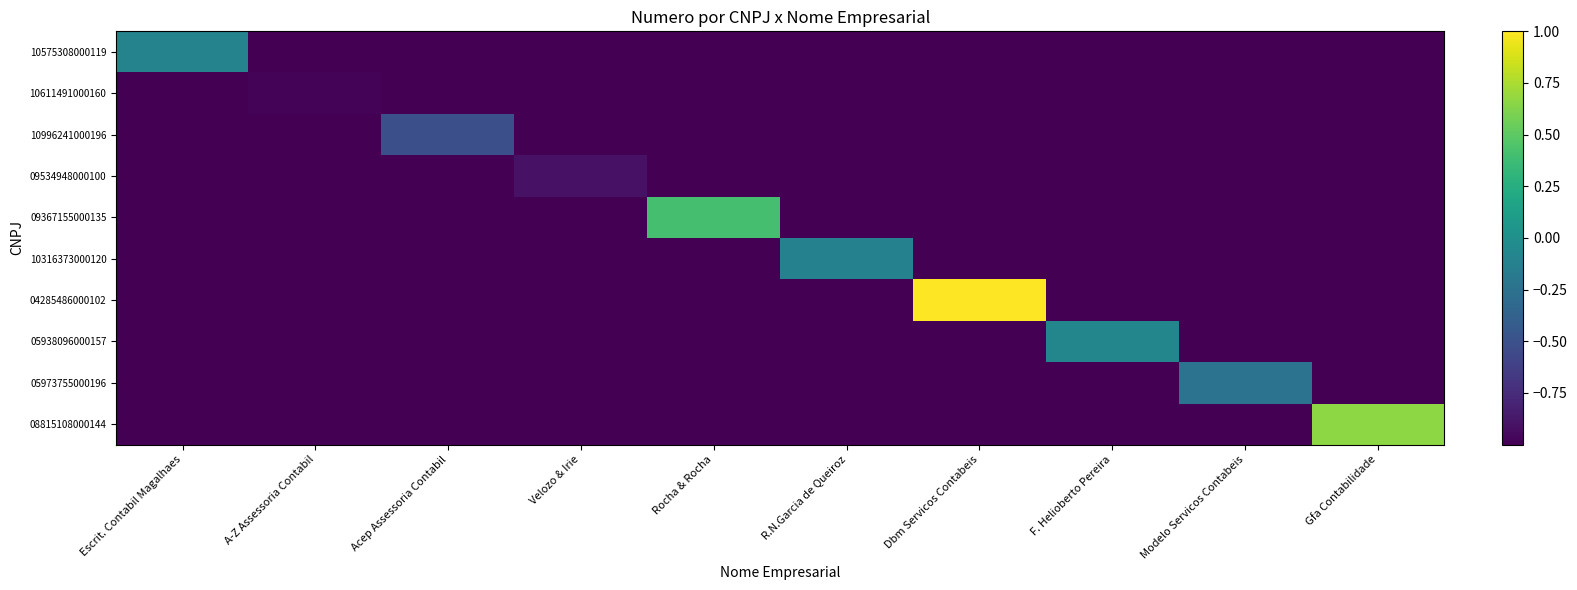

Reading left to right, list all the values displayed in this chart.

10575308000119: Escrit. Contabil Magalhaes=-0.1	A-Z Assessoria Contabil=-1.0	Acep Assessoria Contabil=-1.0	Velozo & Irie=-1.0	Rocha & Rocha=-1.0	R.N.Garcia de Queiroz=-1.0	Dbm Servicos Contabeis=-1.0	F. Helioberto Pereira=-1.0	Modelo Servicos Contabeis=-1.0	Gfa Contabilidade=-1.0
10611491000160: Escrit. Contabil Magalhaes=-1.0	A-Z Assessoria Contabil=-1.0	Acep Assessoria Contabil=-1.0	Velozo & Irie=-1.0	Rocha & Rocha=-1.0	R.N.Garcia de Queiroz=-1.0	Dbm Servicos Contabeis=-1.0	F. Helioberto Pereira=-1.0	Modelo Servicos Contabeis=-1.0	Gfa Contabilidade=-1.0
10996241000196: Escrit. Contabil Magalhaes=-1.0	A-Z Assessoria Contabil=-1.0	Acep Assessoria Contabil=-0.5	Velozo & Irie=-1.0	Rocha & Rocha=-1.0	R.N.Garcia de Queiroz=-1.0	Dbm Servicos Contabeis=-1.0	F. Helioberto Pereira=-1.0	Modelo Servicos Contabeis=-1.0	Gfa Contabilidade=-1.0
09534948000100: Escrit. Contabil Magalhaes=-1.0	A-Z Assessoria Contabil=-1.0	Acep Assessoria Contabil=-1.0	Velozo & Irie=-0.9	Rocha & Rocha=-1.0	R.N.Garcia de Queiroz=-1.0	Dbm Servicos Contabeis=-1.0	F. Helioberto Pereira=-1.0	Modelo Servicos Contabeis=-1.0	Gfa Contabilidade=-1.0
09367155000135: Escrit. Contabil Magalhaes=-1.0	A-Z Assessoria Contabil=-1.0	Acep Assessoria Contabil=-1.0	Velozo & Irie=-1.0	Rocha & Rocha=0.4	R.N.Garcia de Queiroz=-1.0	Dbm Servicos Contabeis=-1.0	F. Helioberto Pereira=-1.0	Modelo Servicos Contabeis=-1.0	Gfa Contabilidade=-1.0
10316373000120: Escrit. Contabil Magalhaes=-1.0	A-Z Assessoria Contabil=-1.0	Acep Assessoria Contabil=-1.0	Velozo & Irie=-1.0	Rocha & Rocha=-1.0	R.N.Garcia de Queiroz=-0.1	Dbm Servicos Contabeis=-1.0	F. Helioberto Pereira=-1.0	Modelo Servicos Contabeis=-1.0	Gfa Contabilidade=-1.0
04285486000102: Escrit. Contabil Magalhaes=-1.0	A-Z Assessoria Contabil=-1.0	Acep Assessoria Contabil=-1.0	Velozo & Irie=-1.0	Rocha & Rocha=-1.0	R.N.Garcia de Queiroz=-1.0	Dbm Servicos Contabeis=1.0	F. Helioberto Pereira=-1.0	Modelo Servicos Contabeis=-1.0	Gfa Contabilidade=-1.0
05938096000157: Escrit. Contabil Magalhaes=-1.0	A-Z Assessoria Contabil=-1.0	Acep Assessoria Contabil=-1.0	Velozo & Irie=-1.0	Rocha & Rocha=-1.0	R.N.Garcia de Queiroz=-1.0	Dbm Servicos Contabeis=-1.0	F. Helioberto Pereira=-0.1	Modelo Servicos Contabeis=-1.0	Gfa Contabilidade=-1.0
05973755000196: Escrit. Contabil Magalhaes=-1.0	A-Z Assessoria Contabil=-1.0	Acep Assessoria Contabil=-1.0	Velozo & Irie=-1.0	Rocha & Rocha=-1.0	R.N.Garcia de Queiroz=-1.0	Dbm Servicos Contabeis=-1.0	F. Helioberto Pereira=-1.0	Modelo Servicos Contabeis=-0.2	Gfa Contabilidade=-1.0
08815108000144: Escrit. Contabil Magalhaes=-1.0	A-Z Assessoria Contabil=-1.0	Acep Assessoria Contabil=-1.0	Velozo & Irie=-1.0	Rocha & Rocha=-1.0	R.N.Garcia de Queiroz=-1.0	Dbm Servicos Contabeis=-1.0	F. Helioberto Pereira=-1.0	Modelo Servicos Contabeis=-1.0	Gfa Contabilidade=0.7